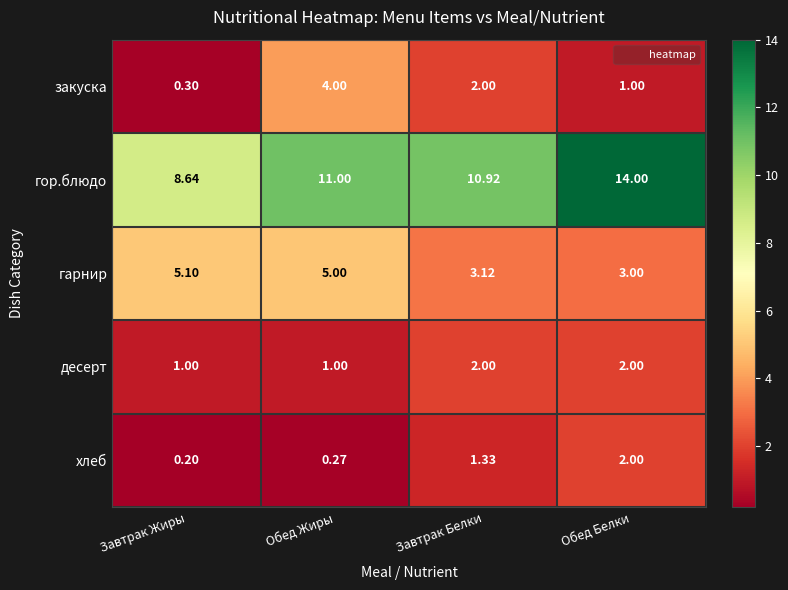

Which category has the highest value across all series?

Обед Белки